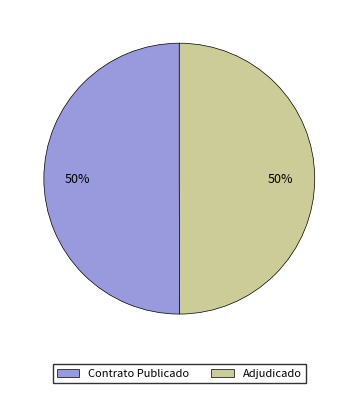

To the nearest percent, what is the average slice percentage?

50%